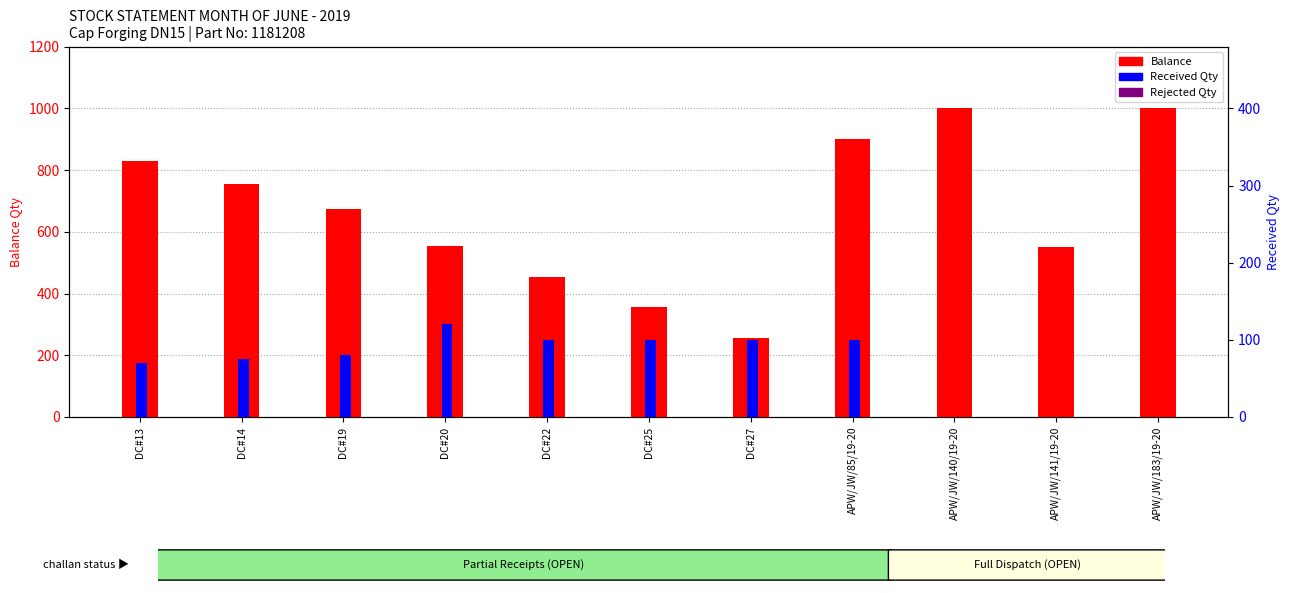

Is the value of Received Qty at DC#22 greater than the value of Balance at DC#19?

No